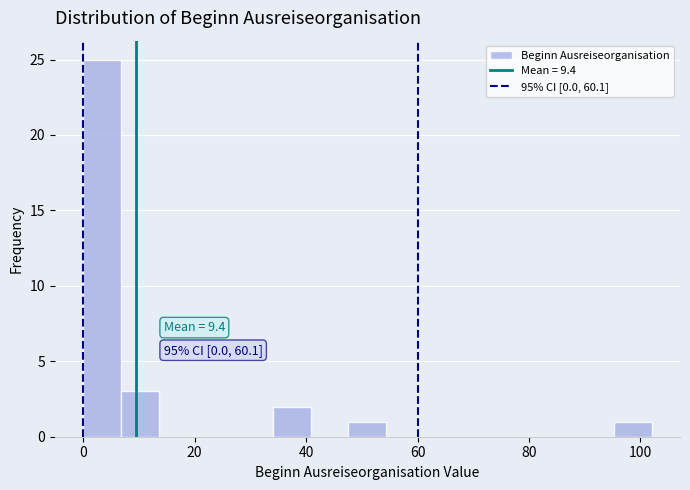

Read against the x-axis, roughly where is the centre of the tallest bar?

4